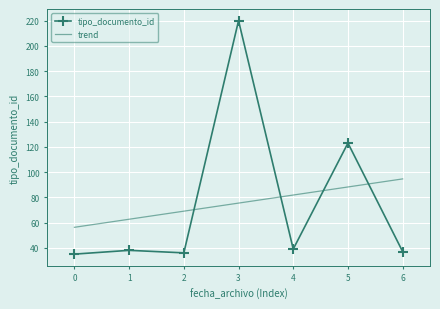

What are all the series names shown in the legend?

tipo_documento_id, trend